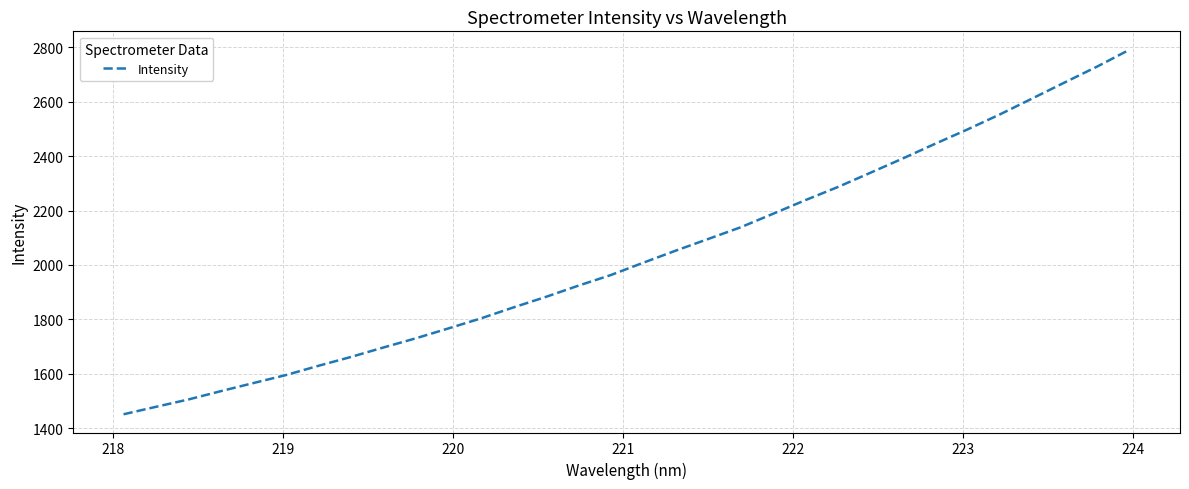

What is the minimum value shown in the chart?

1451.4